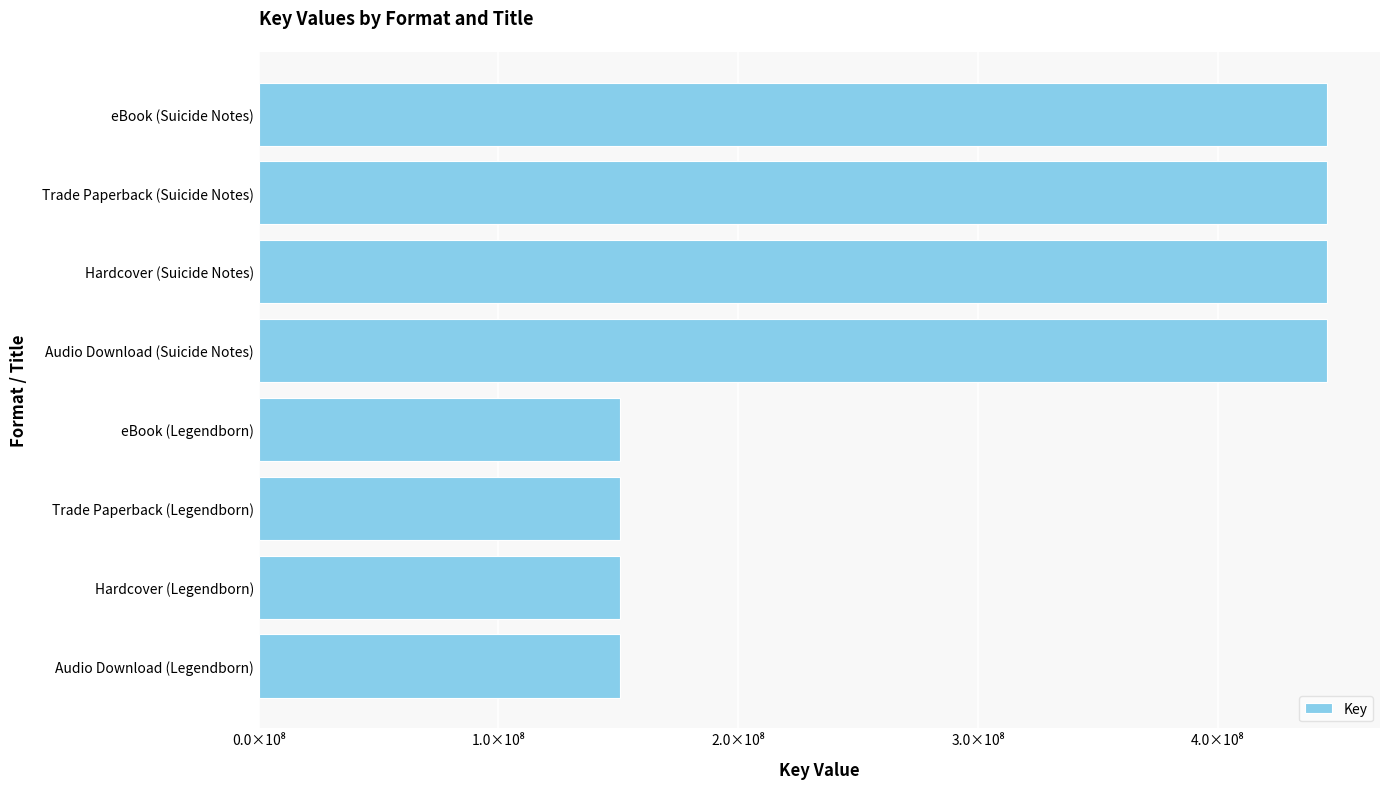

Does the chart contain any negative values?

No